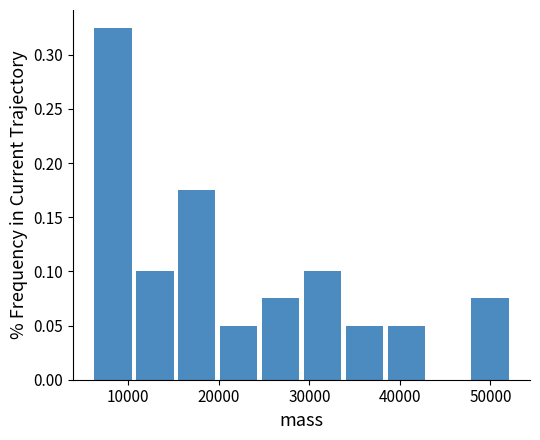

Reading left to right, list every bar in this chart as the range it spans on the x-axis followed by its height. Neither the bar edges nor the heights are printed on the chart, so give them approximately, as read against the axes.

6000 to 11000: 0.325
11000 to 15000: 0.100
15000 to 20000: 0.175
20000 to 25000: 0.050
25000 to 29000: 0.075
29000 to 34000: 0.100
34000 to 38000: 0.050
38000 to 43000: 0.050
43000 to 48000: 0
48000 to 52000: 0.075